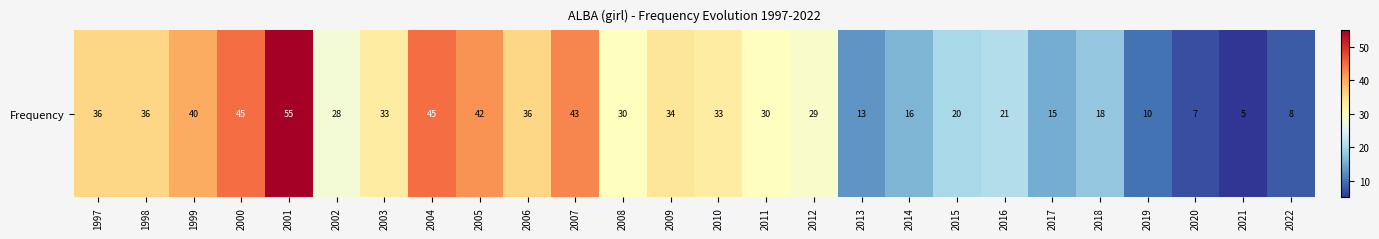

List the labels in order of value, smallest first.

2021, 2020, 2022, 2019, 2013, 2017, 2014, 2018, 2015, 2016, 2002, 2012, 2008, 2011, 2003, 2010, 2009, 1997, 1998, 2006, 1999, 2005, 2007, 2000, 2004, 2001